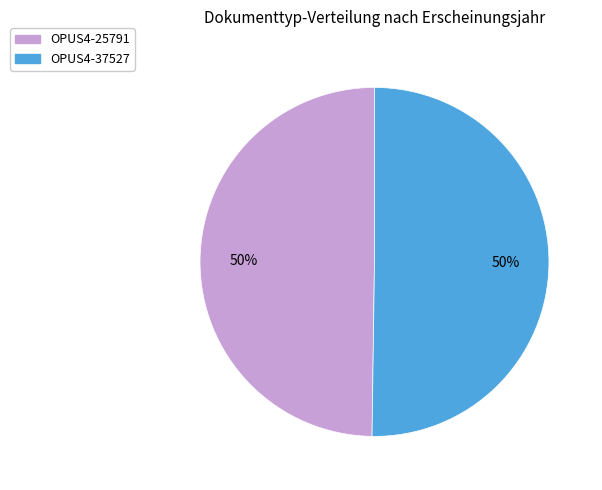

To the nearest percent, what is the average slice percentage?

50%